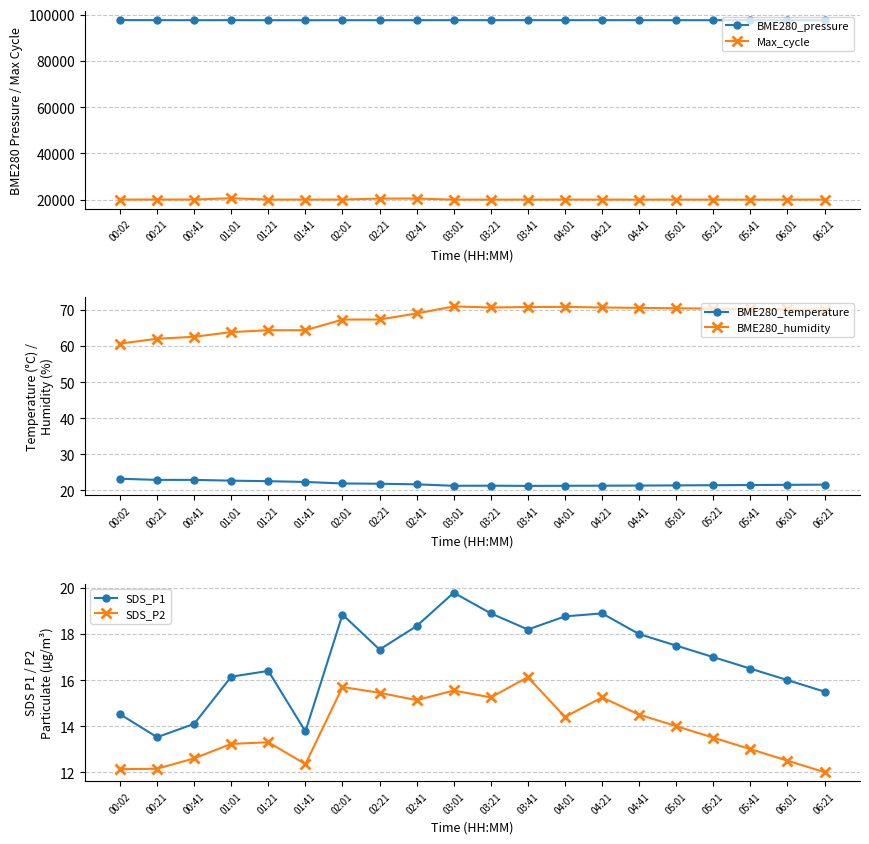

What is the value of the SDS_P1 point at the 17th from the left?

17.0